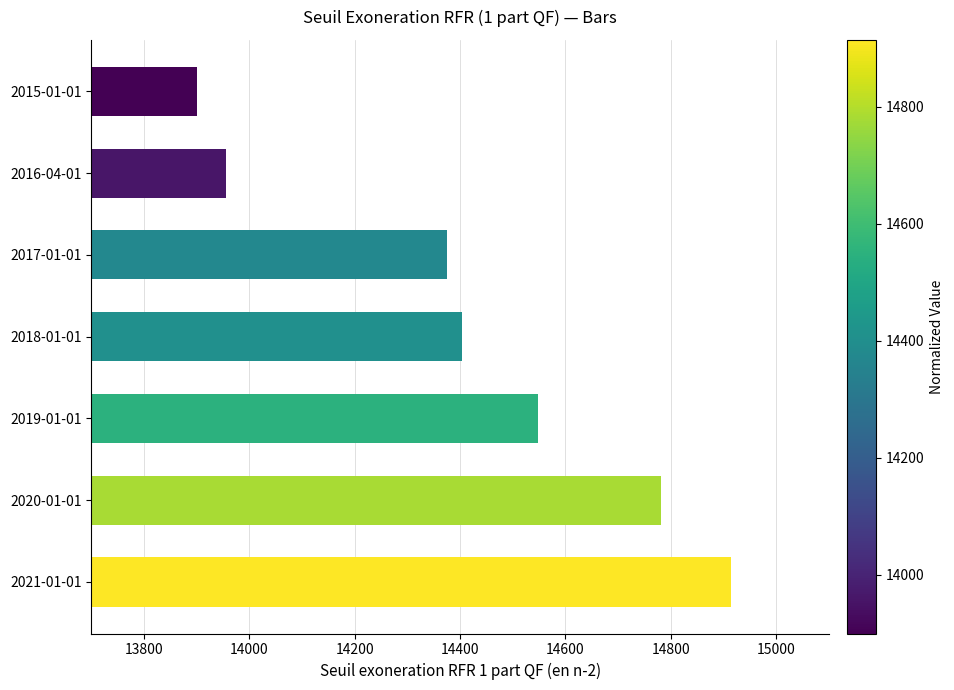

Reading top to bottom, list all the values displayed in this chart.

13900	13956	14375	14404	14548	14781	14914